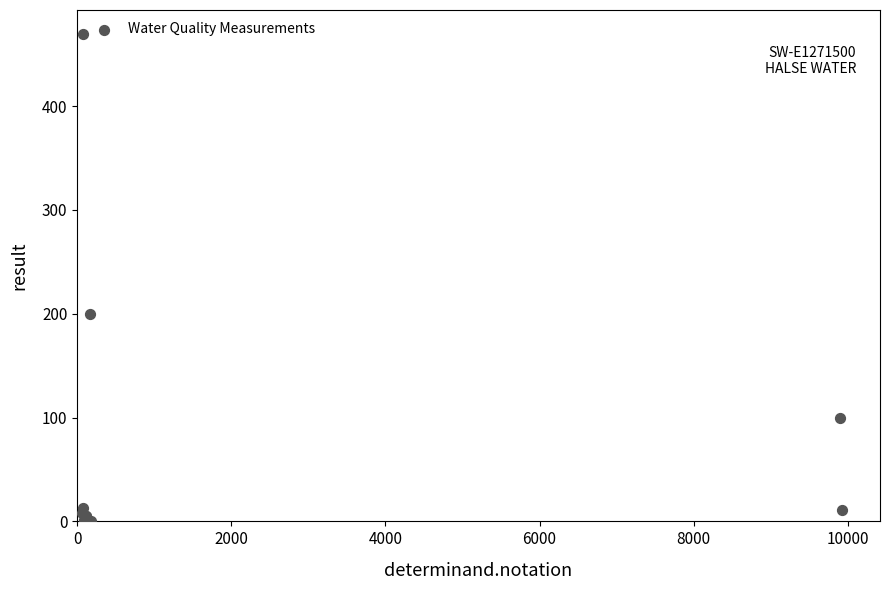

What Y value in the scatter plot is closest to 234?

200.0